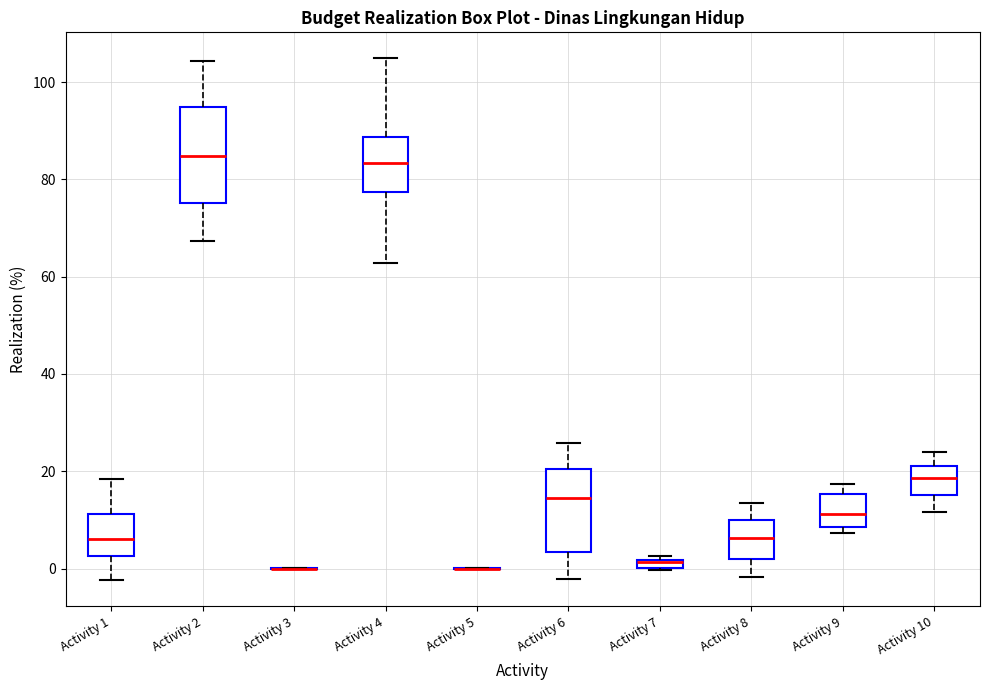

Comparing the boxes themselves (not the whiskers), which one is the tallest?

Activity 2